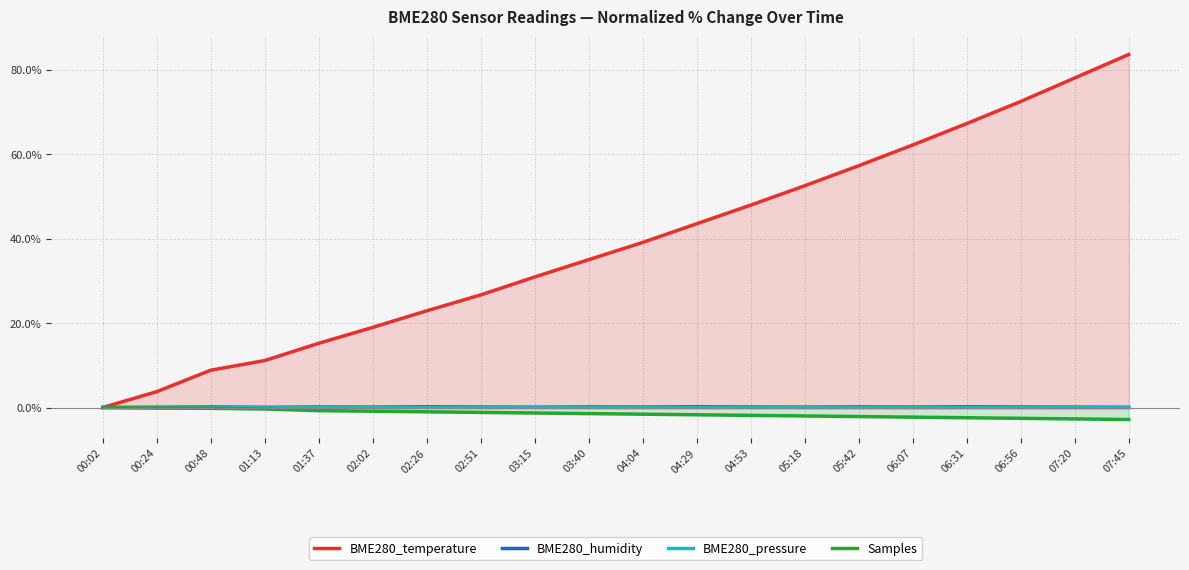

At which label does BME280_pressure first exceed 0?

00:48